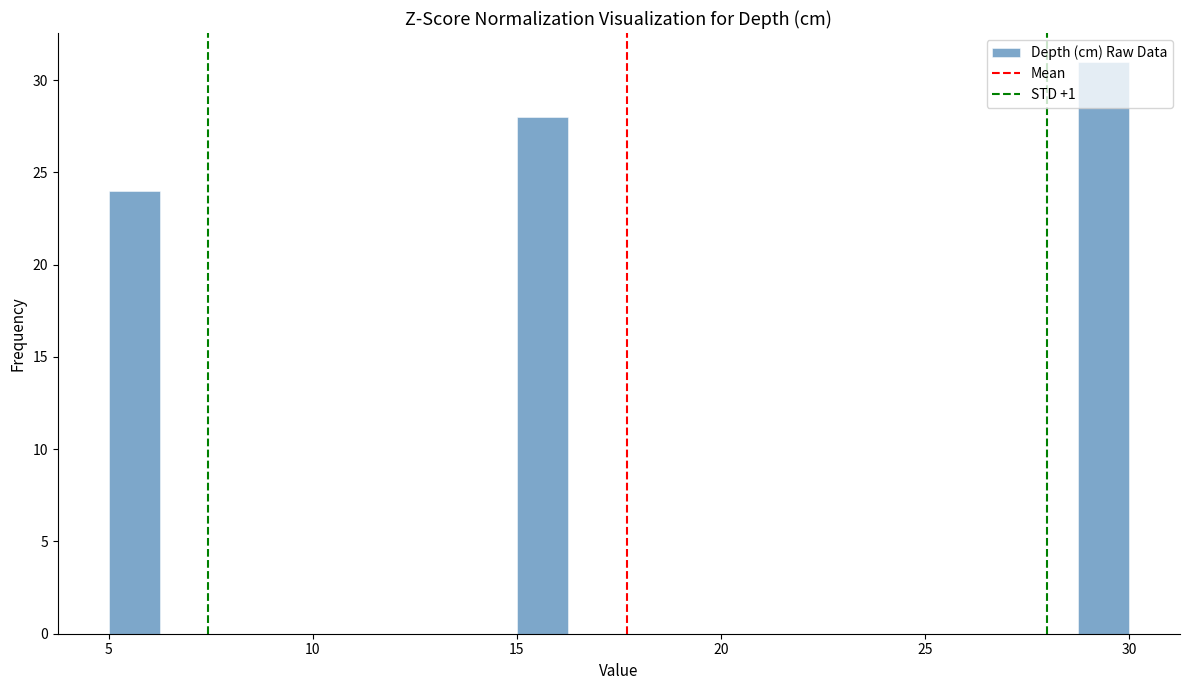

Read against the x-axis, roughly where is the centre of the tallest bar?

29.5